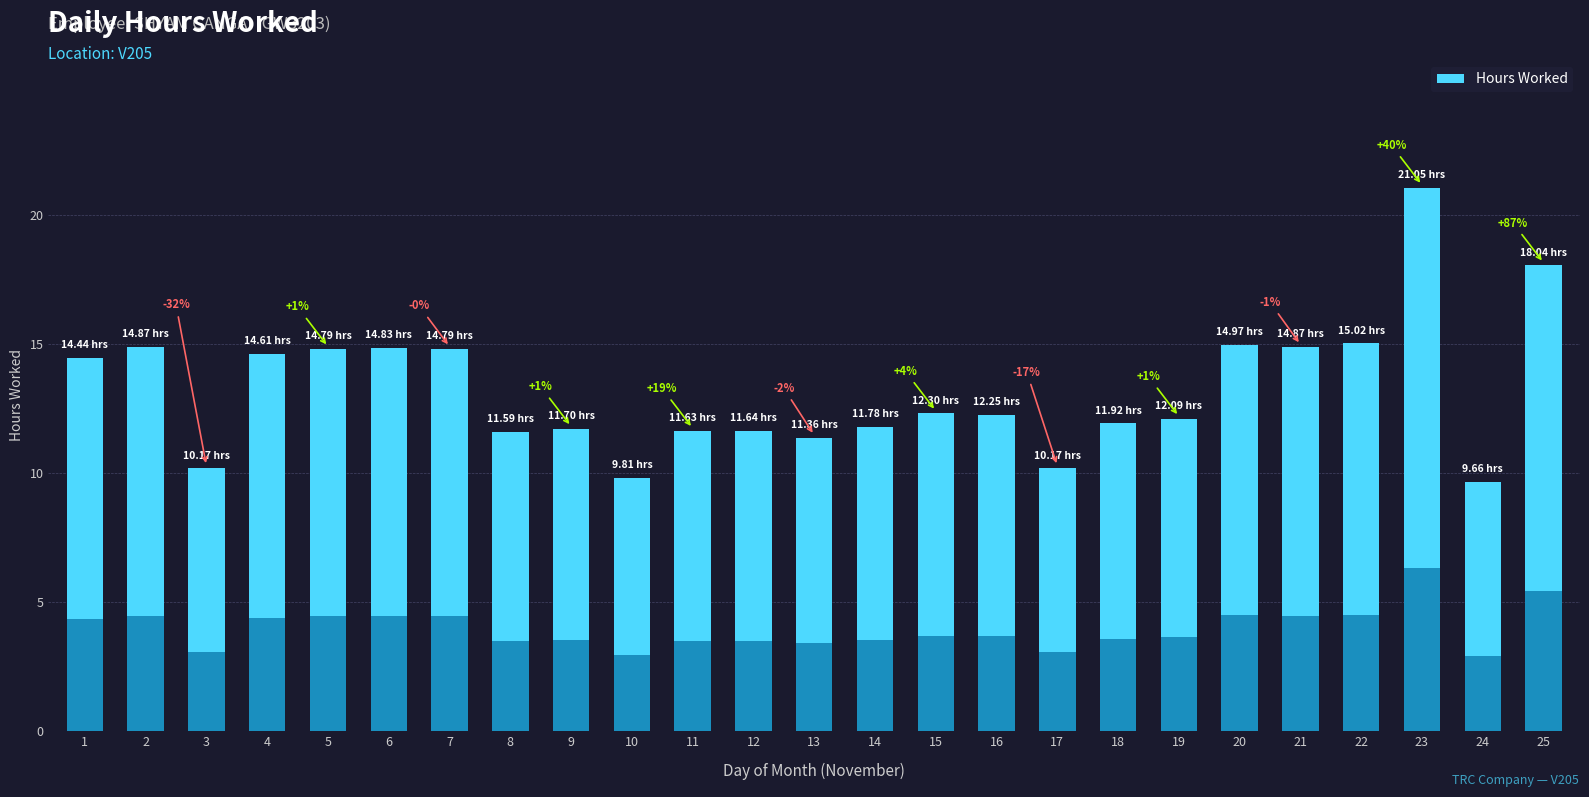

Reading left to right, list all the values displayed in this chart.

1=14.4	2=14.9	3=10.2	4=14.6	5=14.8	6=14.8	7=14.8	8=11.6	9=11.7	10=9.8	11=11.6	12=11.6	13=11.4	14=11.8	15=12.3	16=12.2	17=10.2	18=11.9	19=12.1	20=15.0	21=14.9	22=15.0	23=21.1	24=9.7	25=18.0